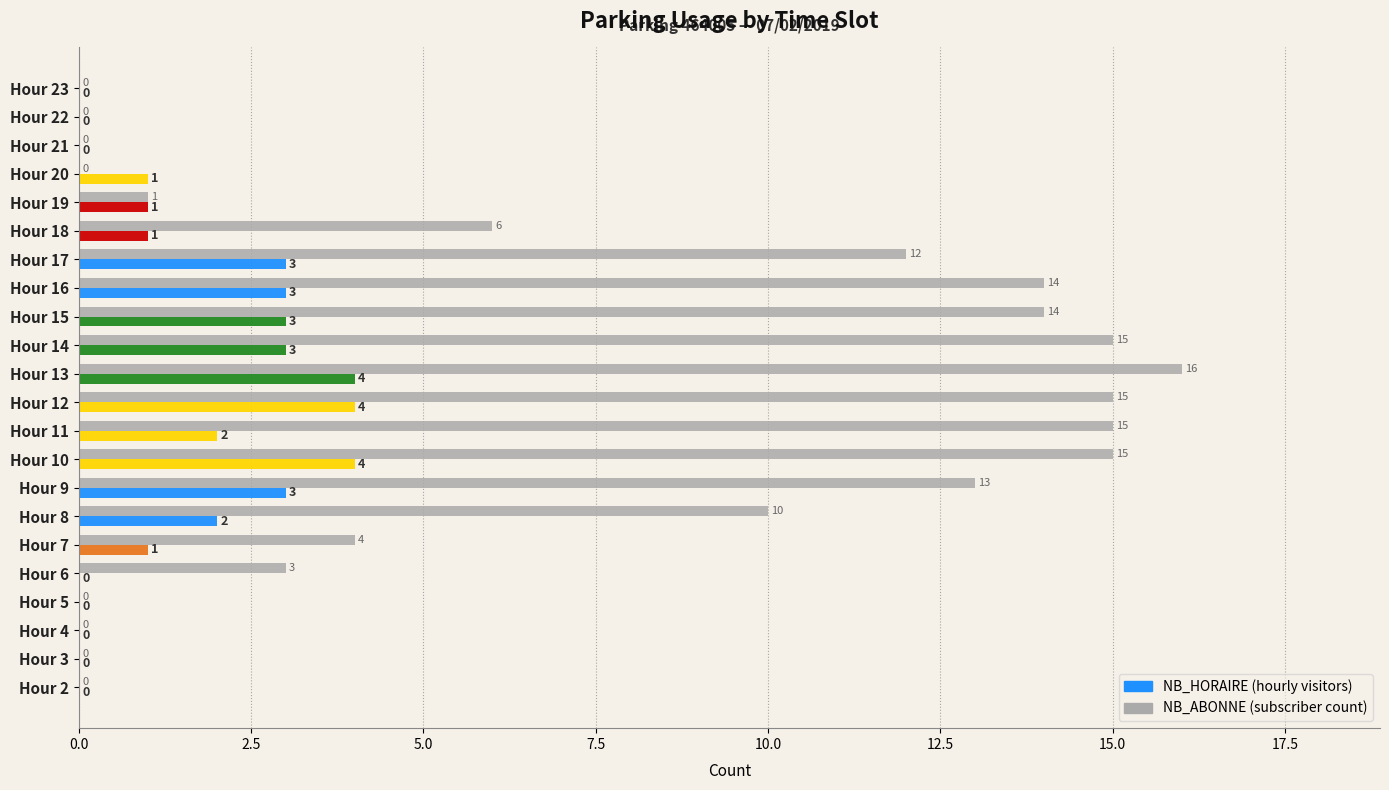

At which category is the sum across all series the highest?

Hour 13